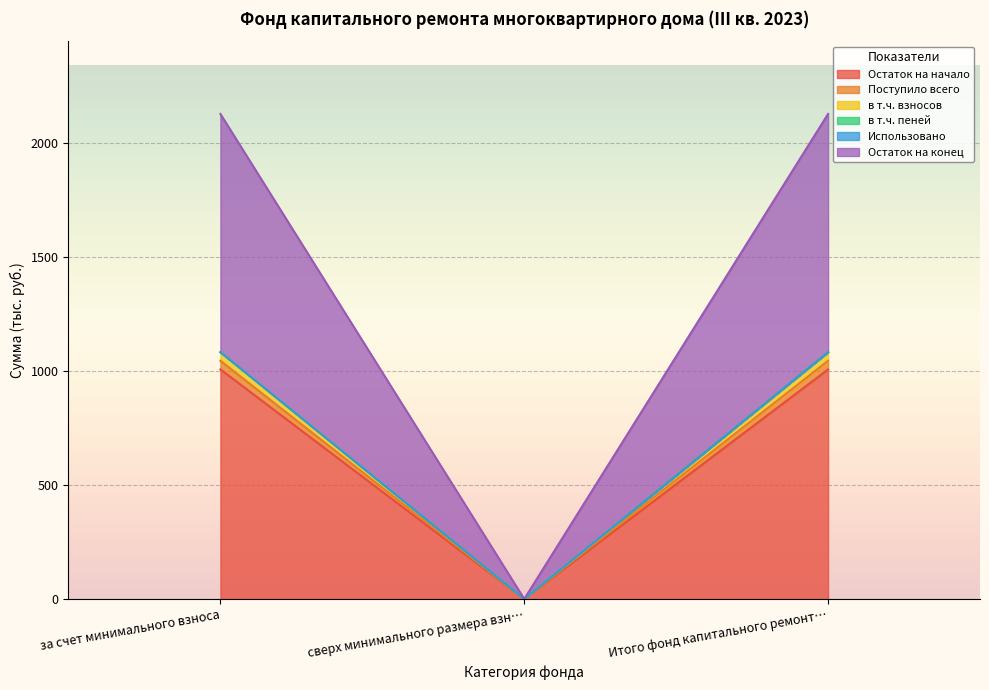

The value of Остаток на начало at за счет минимального взноса is 1006.0. True or false?

True